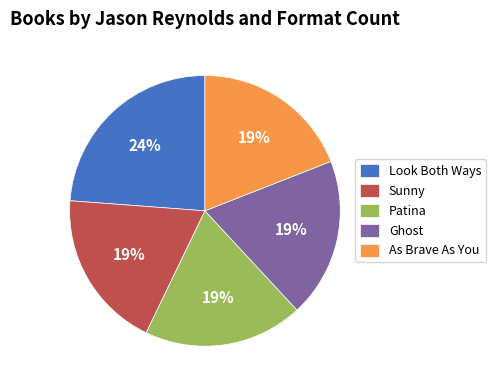

Which category has the biggest portion of the pie?

Look Both Ways